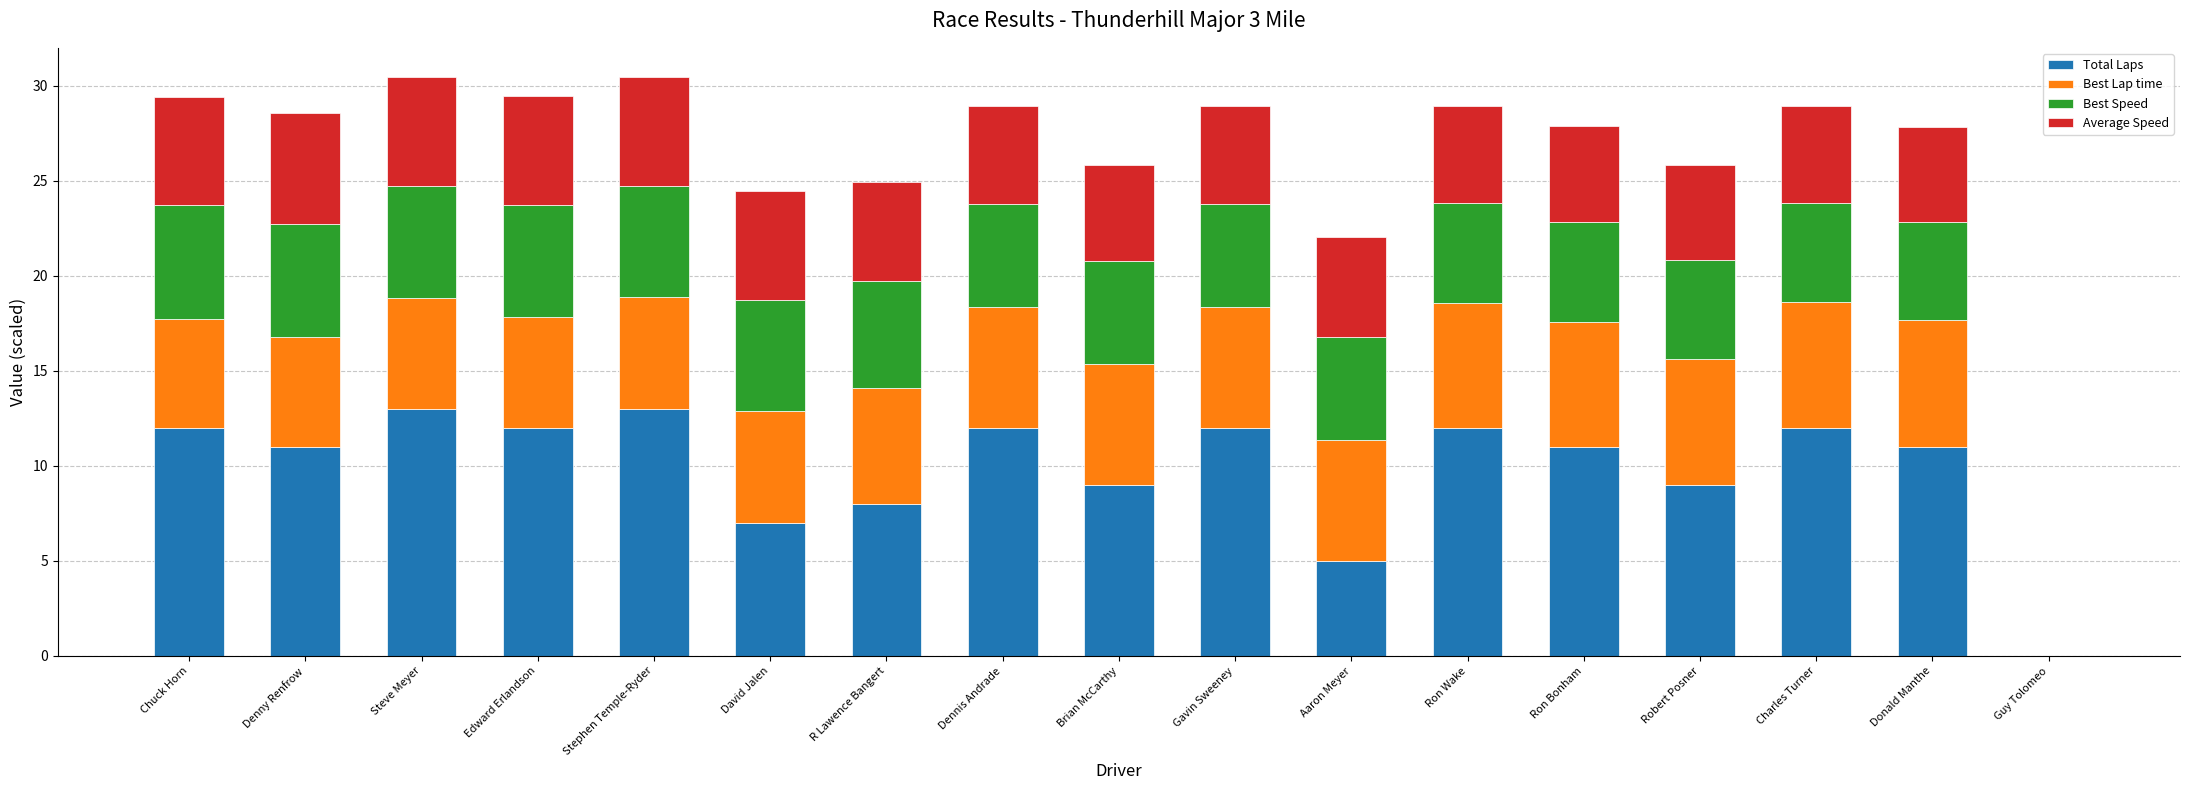

Is it true that Total Laps equals 5.0 at Aaron Meyer?

True